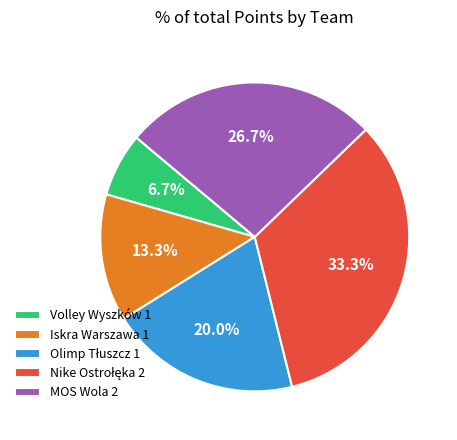

To the nearest percent, what is the average slice percentage?

20%